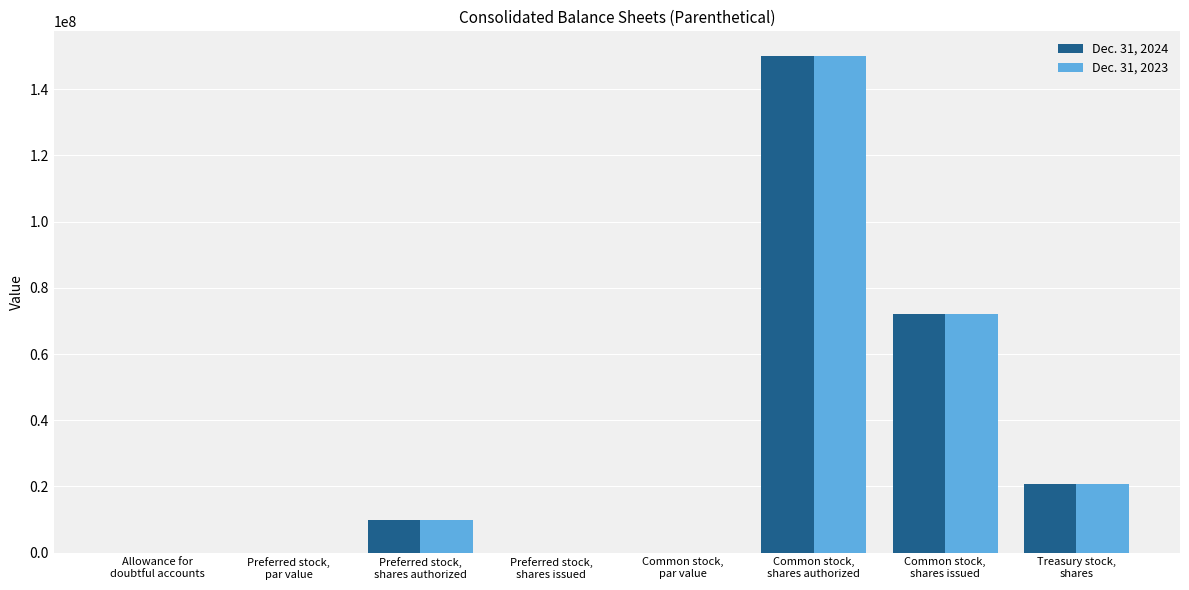

Which category has the highest value in the Dec. 31, 2024 series?

Common stock,
shares authorized